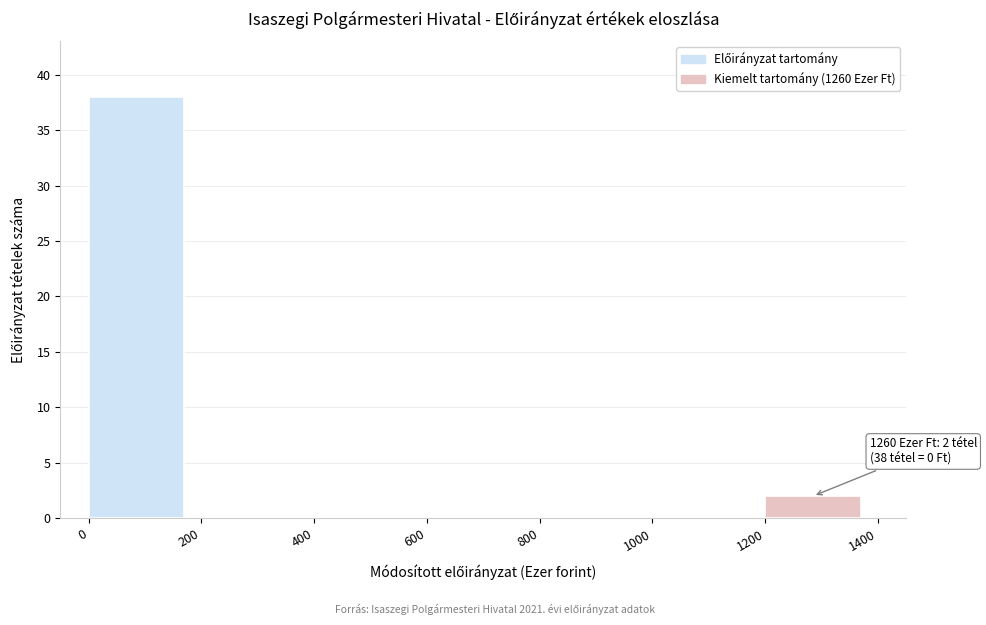

Which range on the x-axis has the tallest bar?

0 to 200